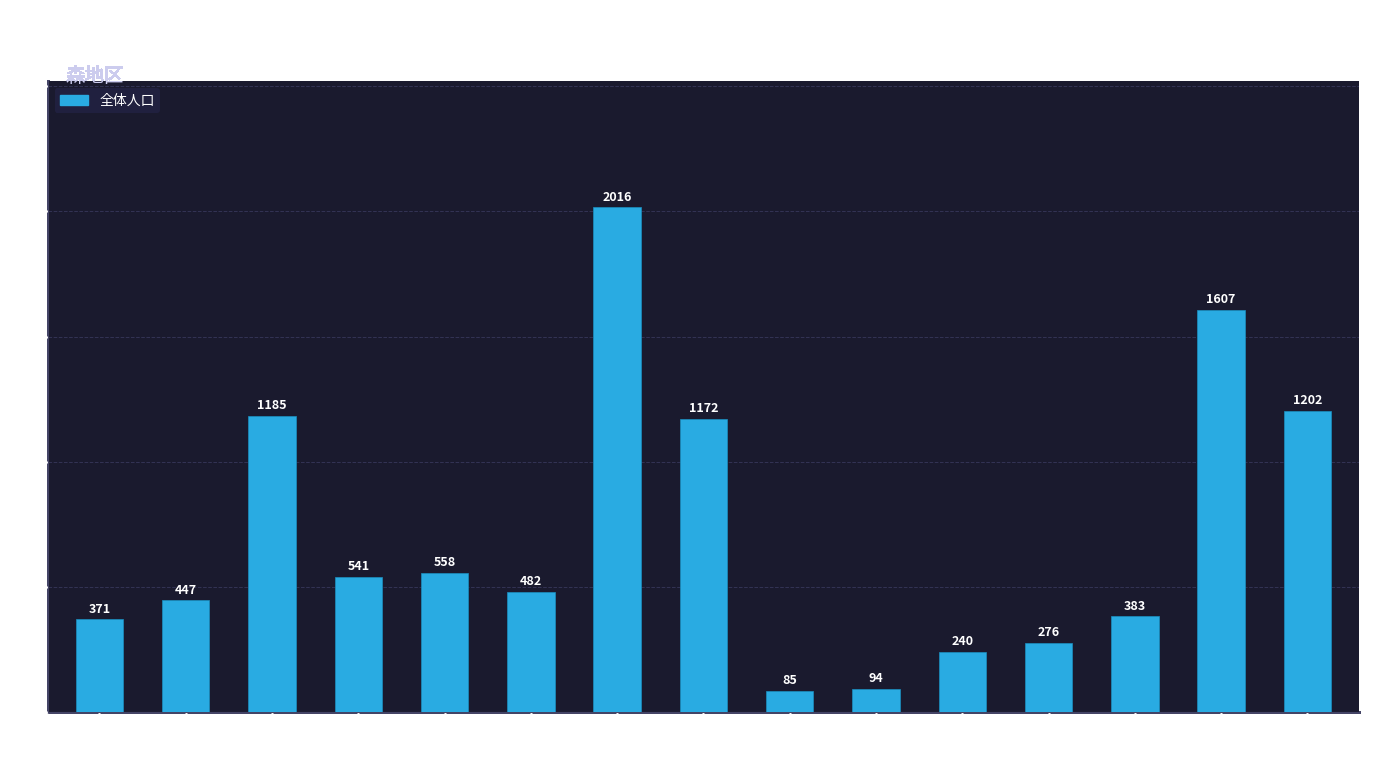

Count the number of data series in this chart.

1